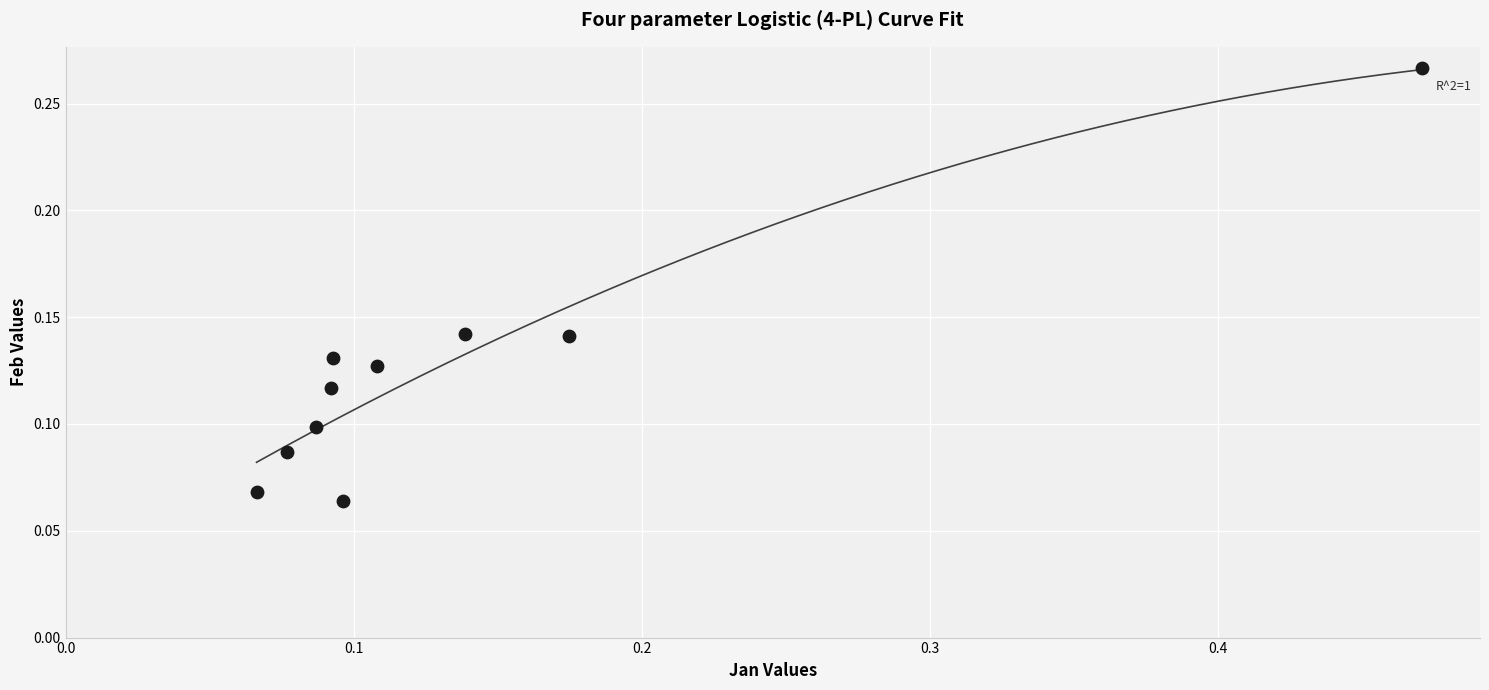

What is the range of X values (max minus min)?

0.4